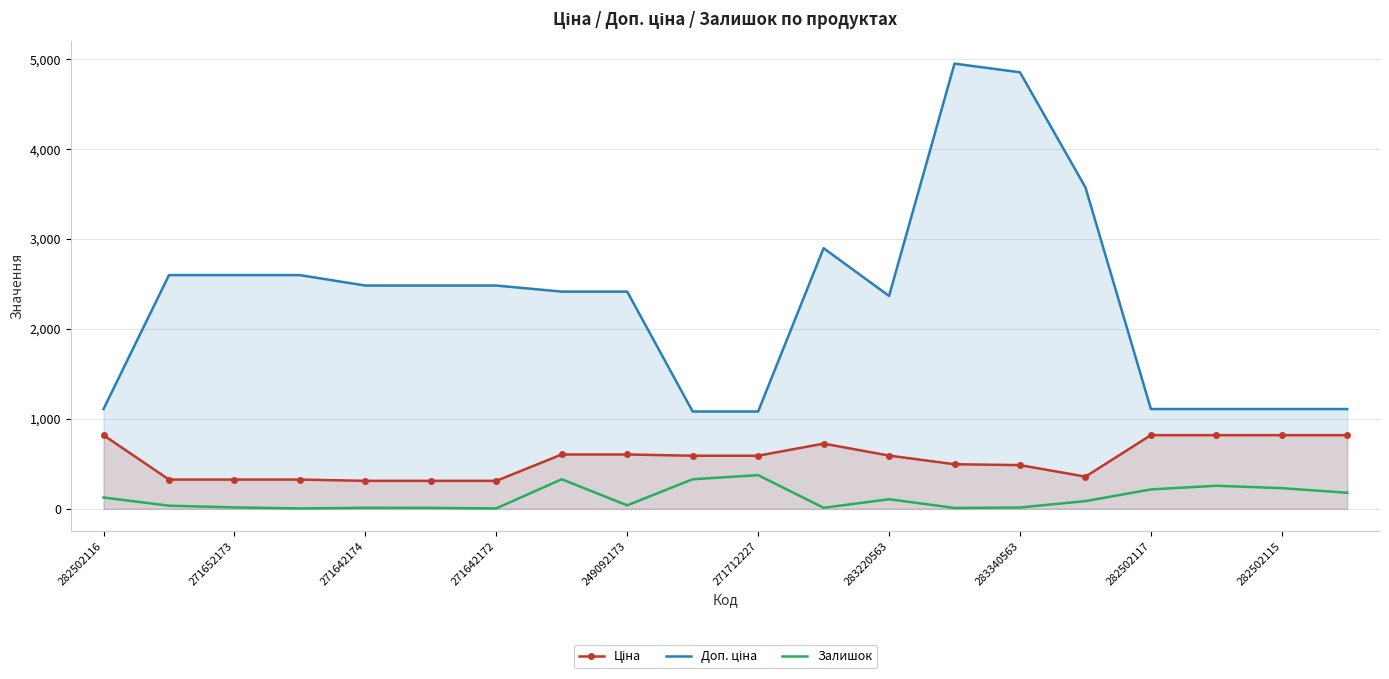

What is the maximum value shown in the chart?

4950.4